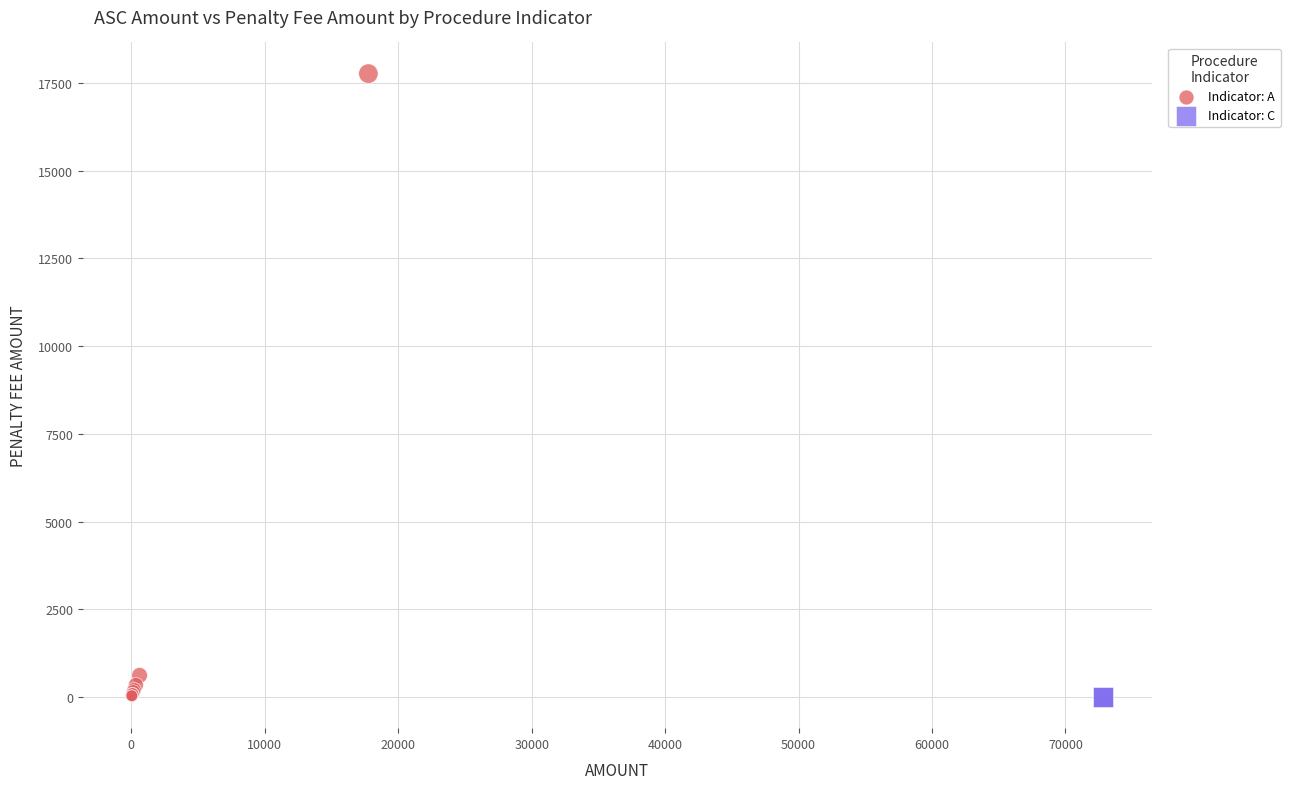

What are all the series names shown in the legend?

Indicator: A, Indicator: C